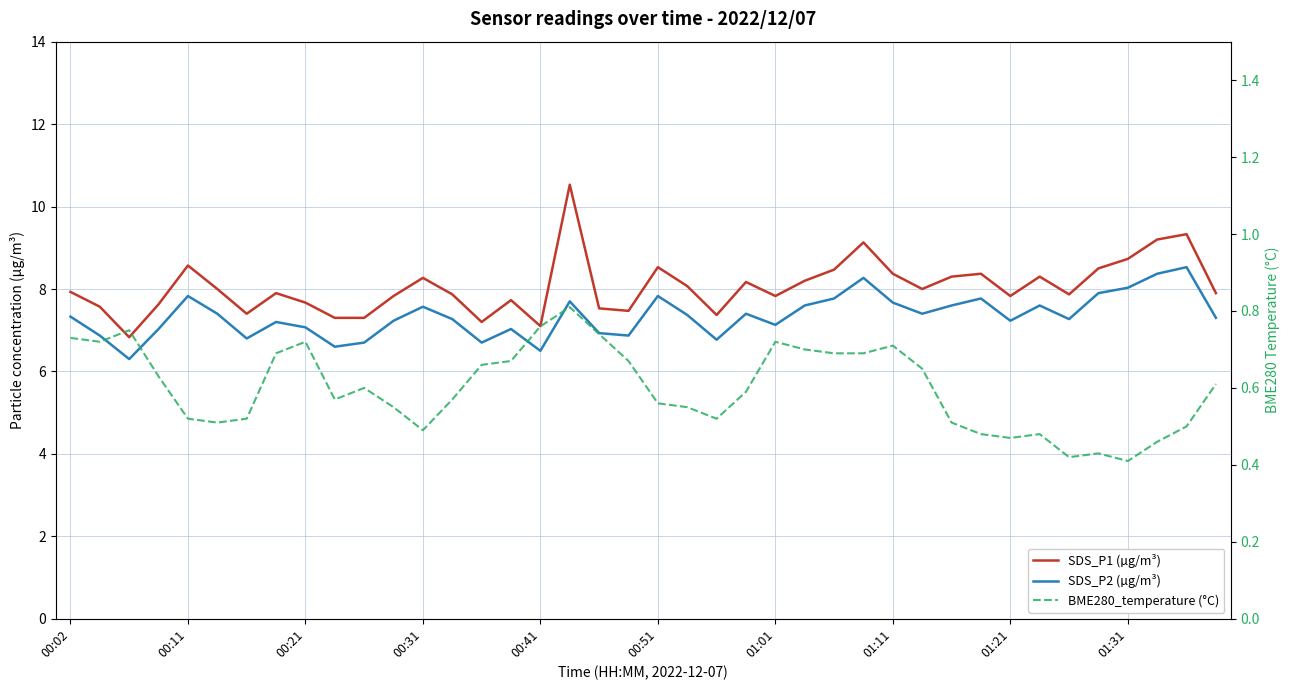

What position from the right is 13?

27